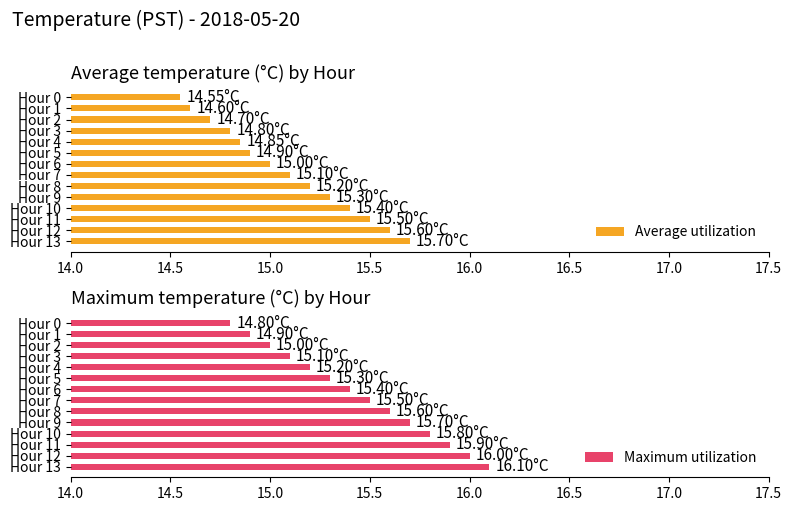

What is the sum of all Average utilization values?

211.2